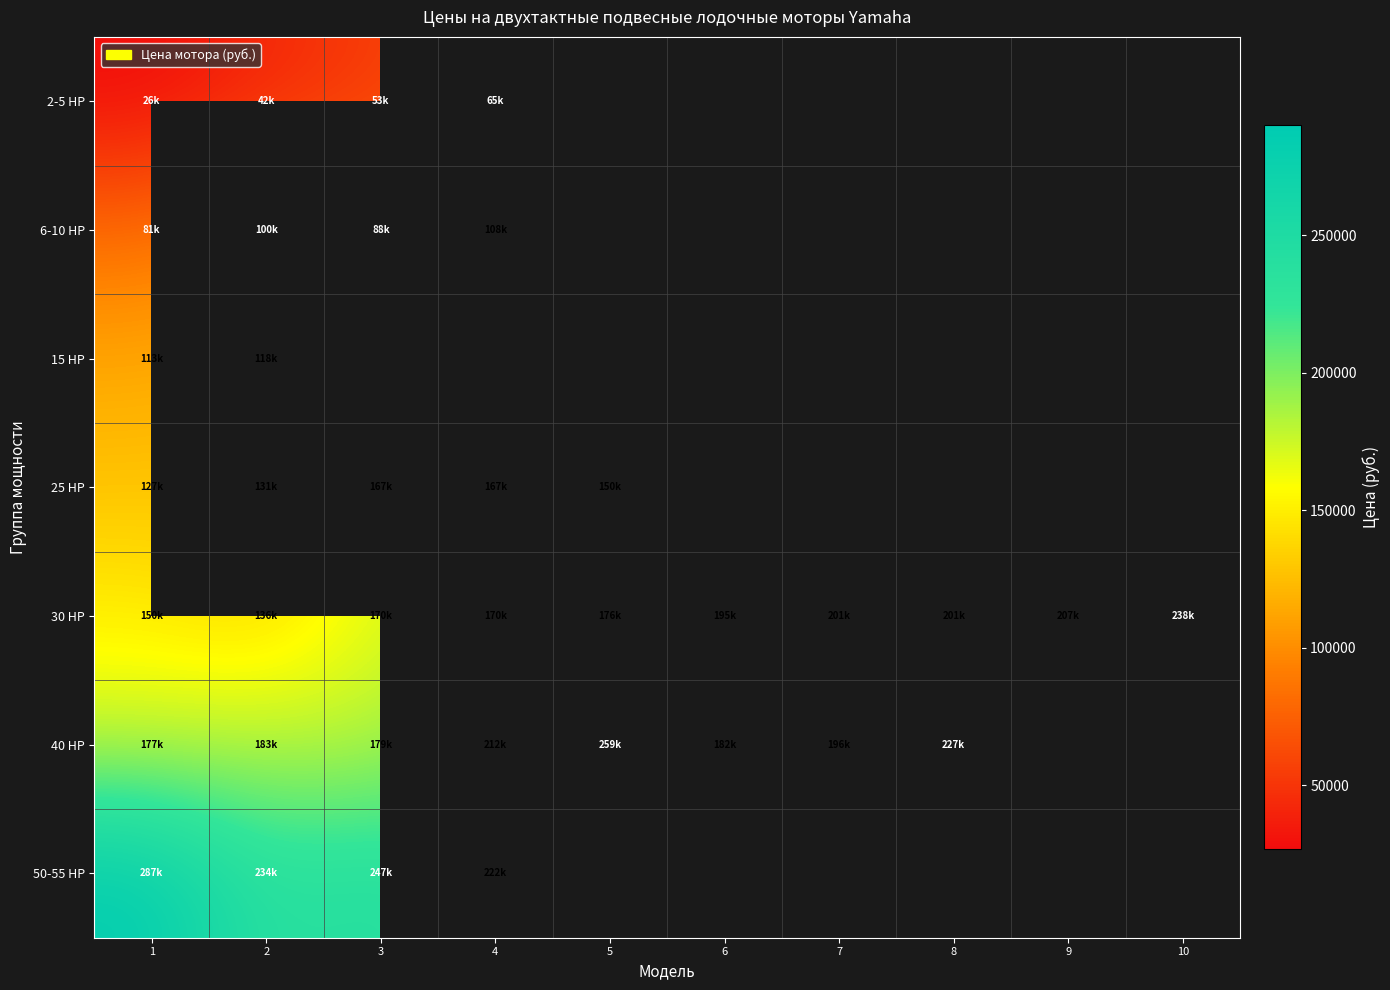

True or false: 2-5 HP has a value of 26800.0 at 1.

True